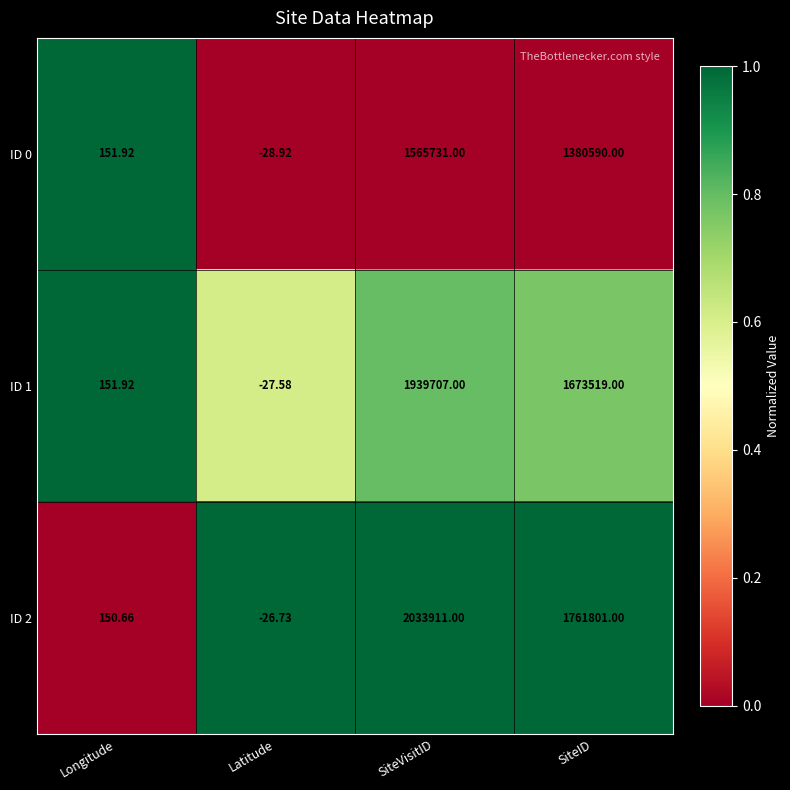

How many series are shown in this chart?

3